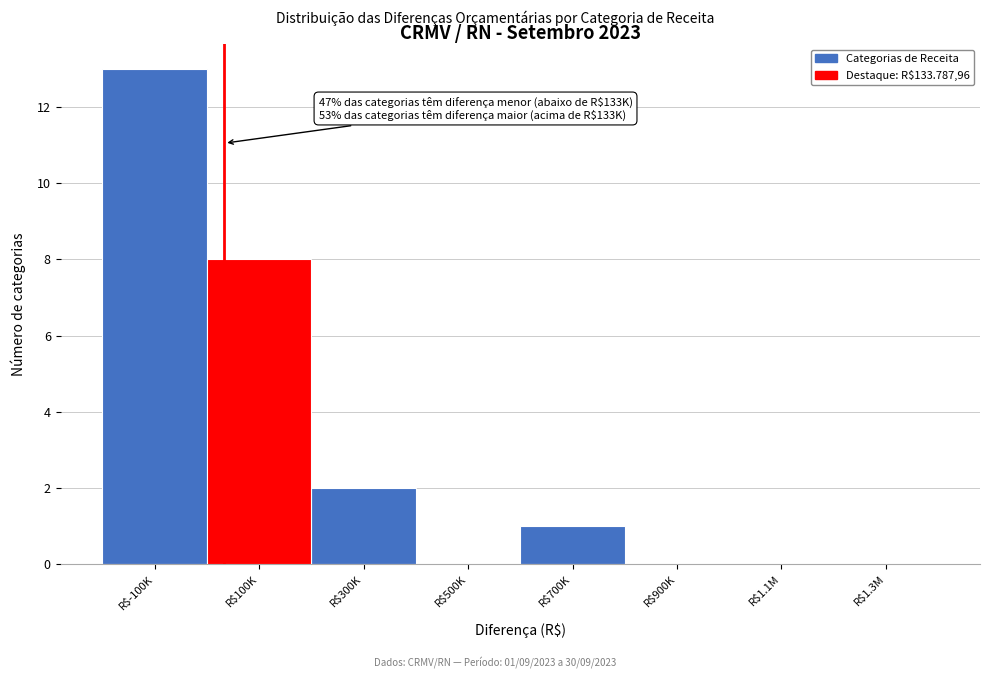

What is the sum of all values?

24